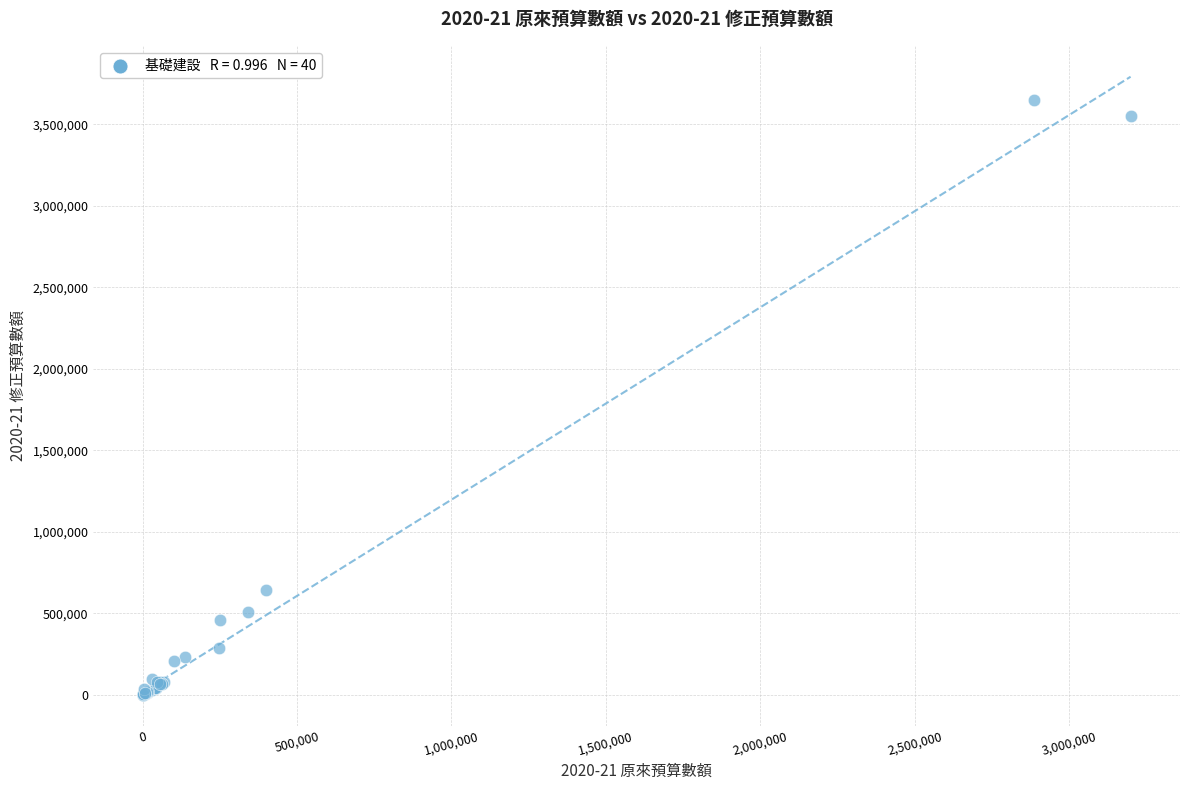

What Y value in the scatter plot is closest to 1823803?

645000